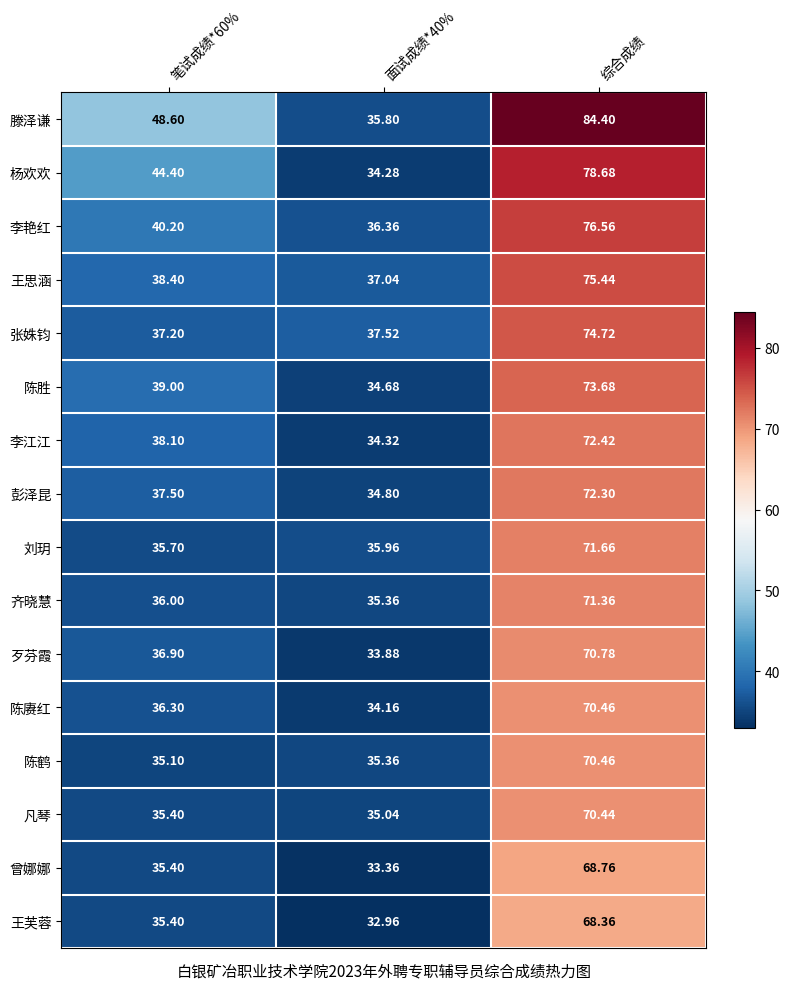

Which label corresponds to the largest value in the chart?

综合成绩